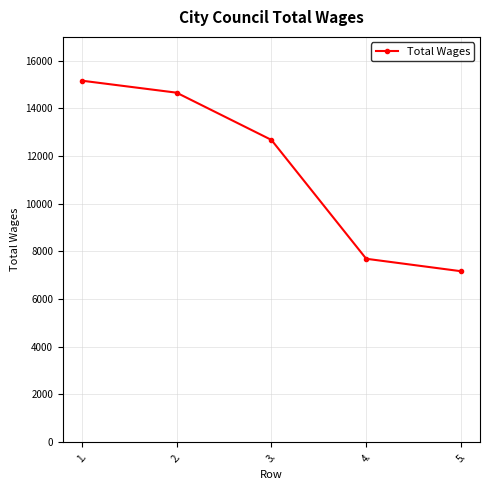

What is the maximum value shown in the chart?

15162